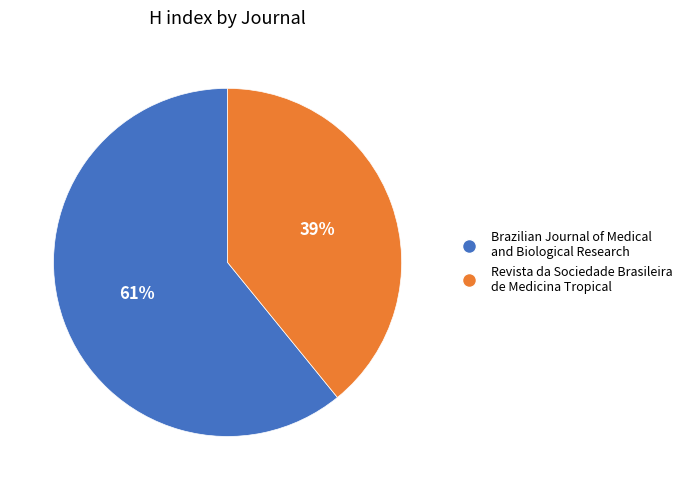

Between Revista da Sociedade Brasileira de Medicina Tropical and Brazilian Journal of Medical and Biological Research, which is larger?

Brazilian Journal of Medical and Biological Research